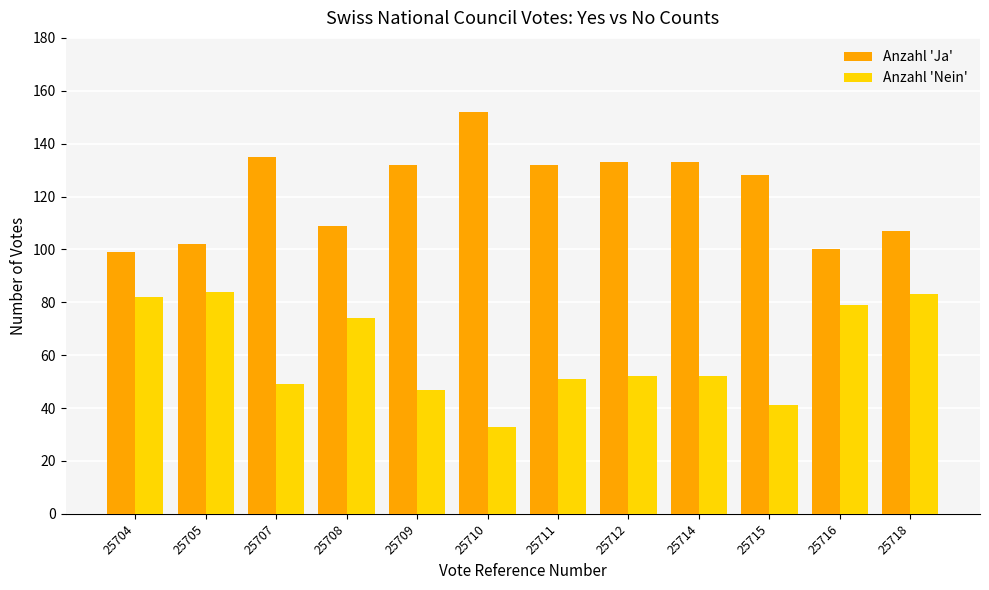

How many series are shown in this chart?

2